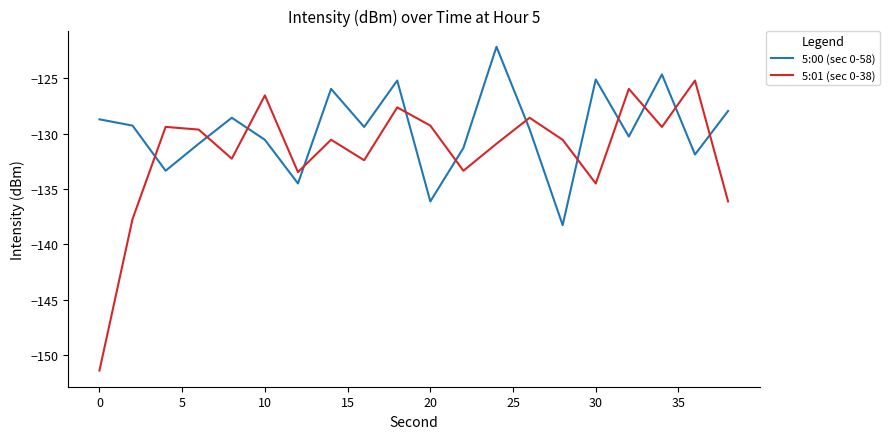

How many interior local peaks does the 5:00 (sec 0-58) series have?

6